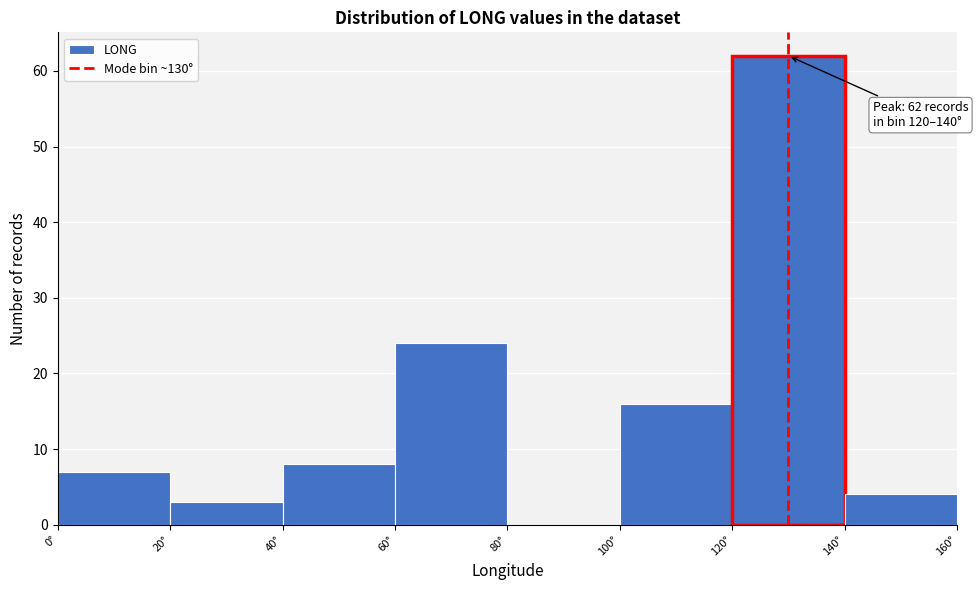

Which range on the x-axis has the tallest bar?

120 to 140